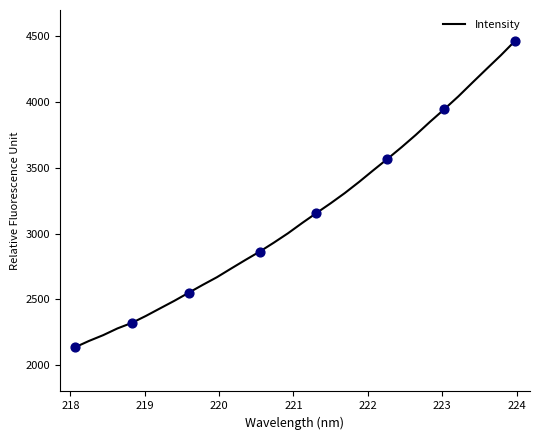

What is the minimum value shown in the chart?

2135.0